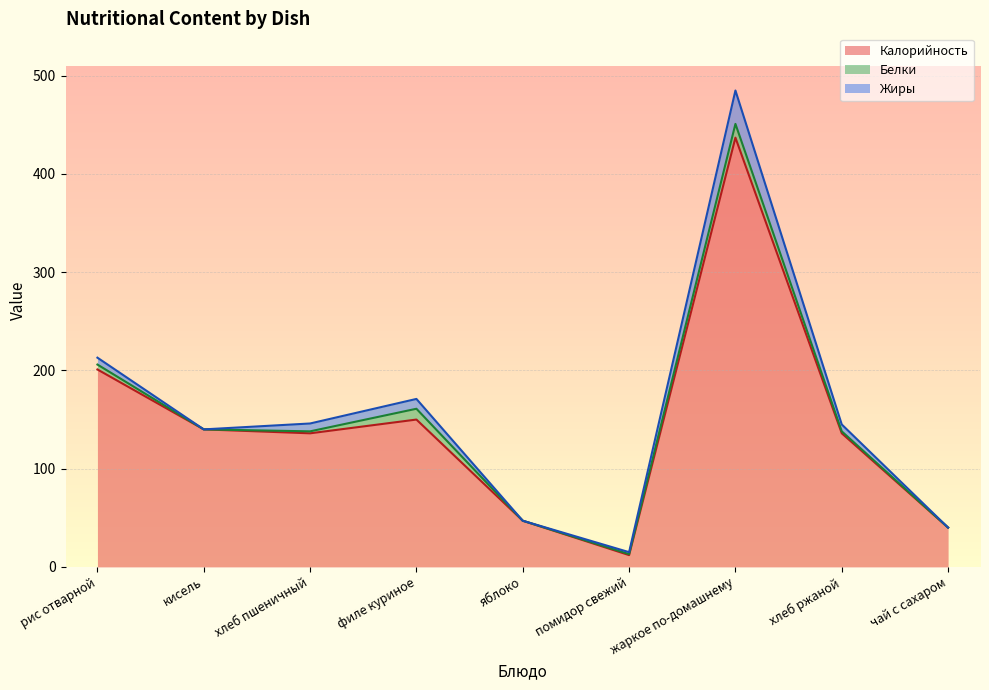

Reading left to right, what are all the values shown in this chart?

Калорийность: рис отварной=201	кисель=140	хлеб пшеничный=136	филе куриное=150	яблоко=47	помидор свежий=12	жаркое по-домашнему=437	хлеб ржаной=136	чай с сахаром=40
Белки: рис отварной=5	кисель=0	хлеб пшеничный=2	филе куриное=11	яблоко=0	помидор свежий=1	жаркое по-домашнему=14	хлеб ржаной=2	чай с сахаром=0
Жиры: рис отварной=7	кисель=0	хлеб пшеничный=8	филе куриное=10	яблоко=0	помидор свежий=2	жаркое по-домашнему=34	хлеб ржаной=7	чай с сахаром=0